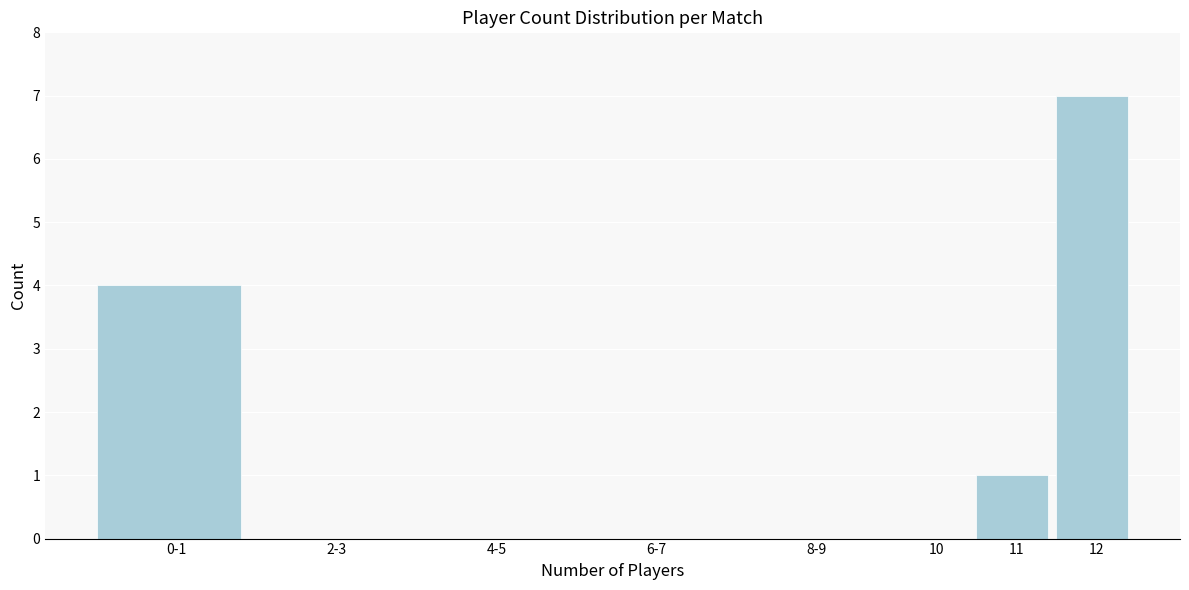

Reading left to right, list all the values displayed in this chart.

0-1=4	2-3=0	4-5=0	6-7=0	8-9=0	10=0	11=1	12=7